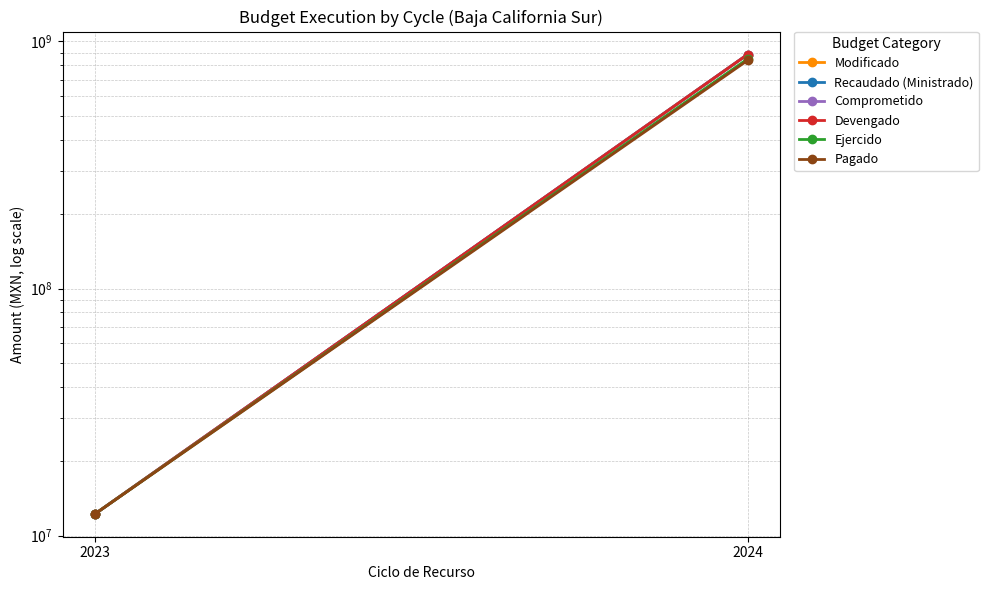

How many categories are shown in the chart?

2